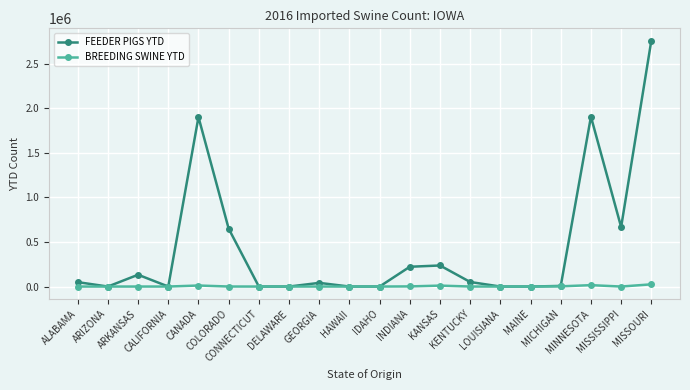

How many distinct data groups are displayed?

2